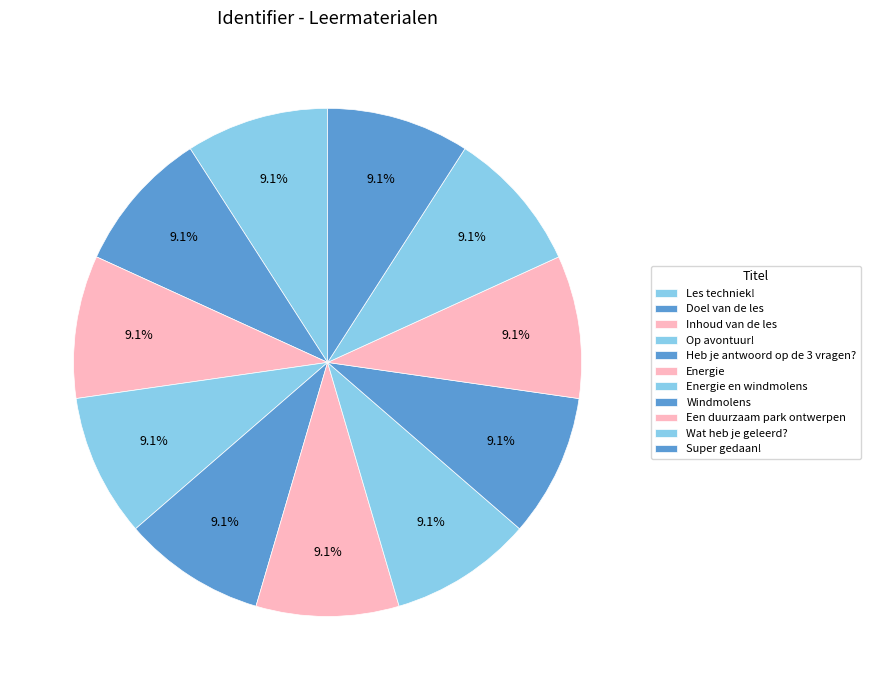

How many slices are in this pie chart?

11